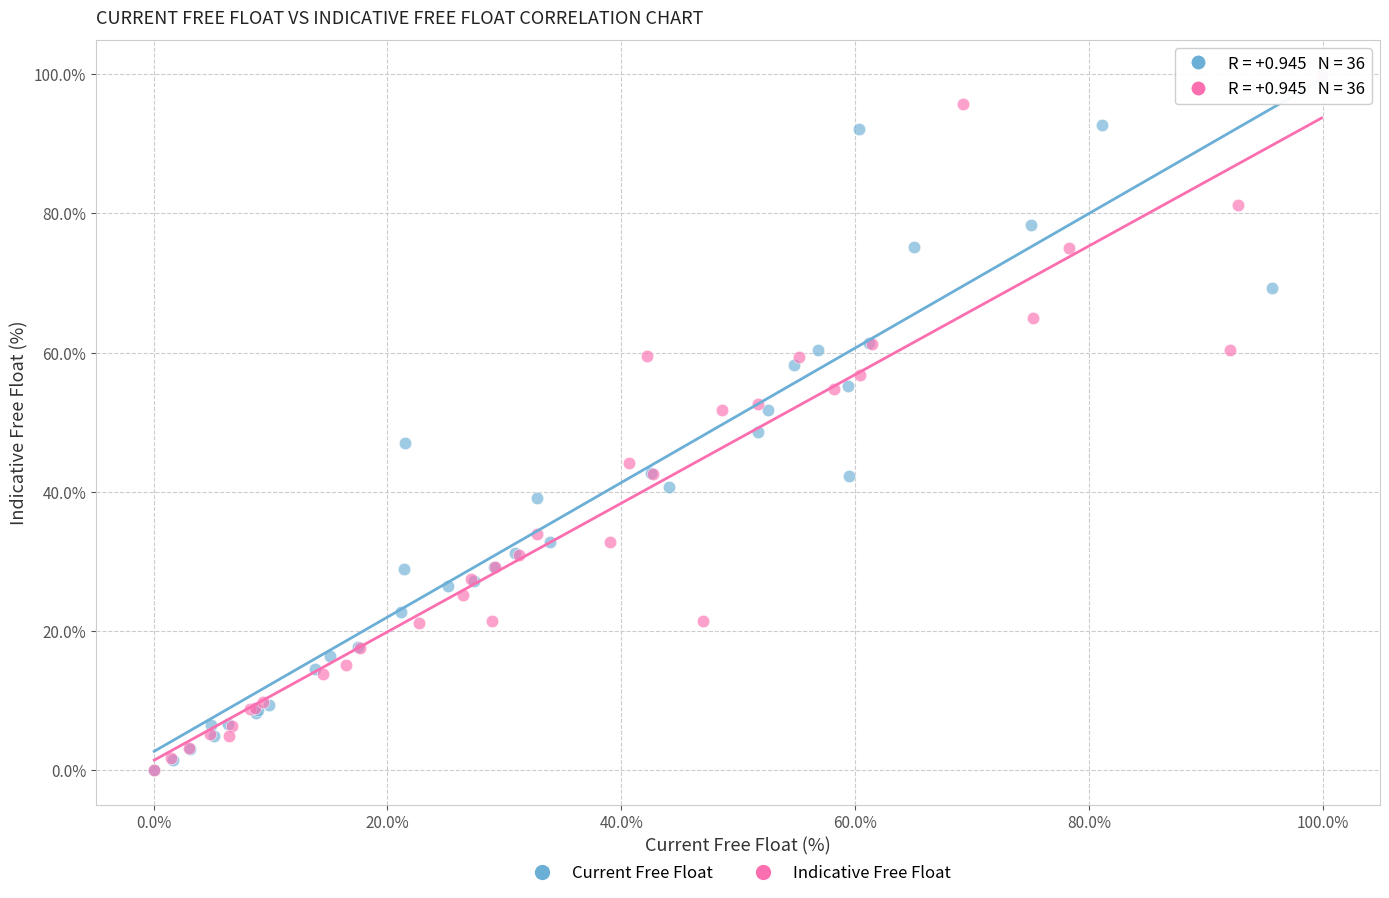

What are all the series names shown in the legend?

Current Free Float, Indicative Free Float